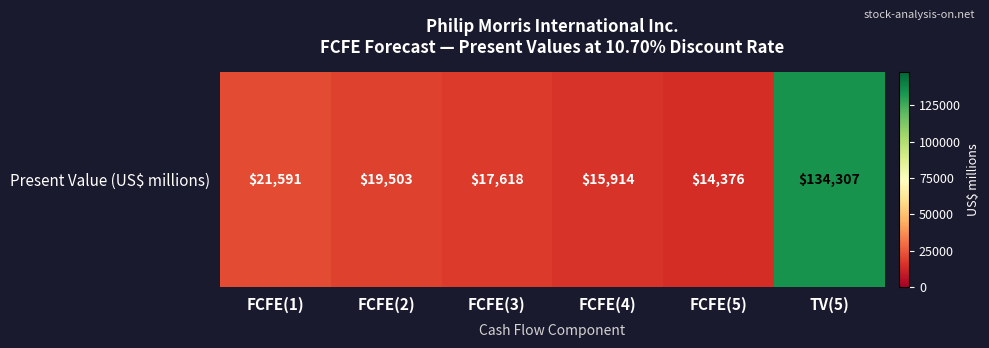

Reading left to right, transcribe all the data shown in this chart.

21591	19503	17618	15914	14376	134307